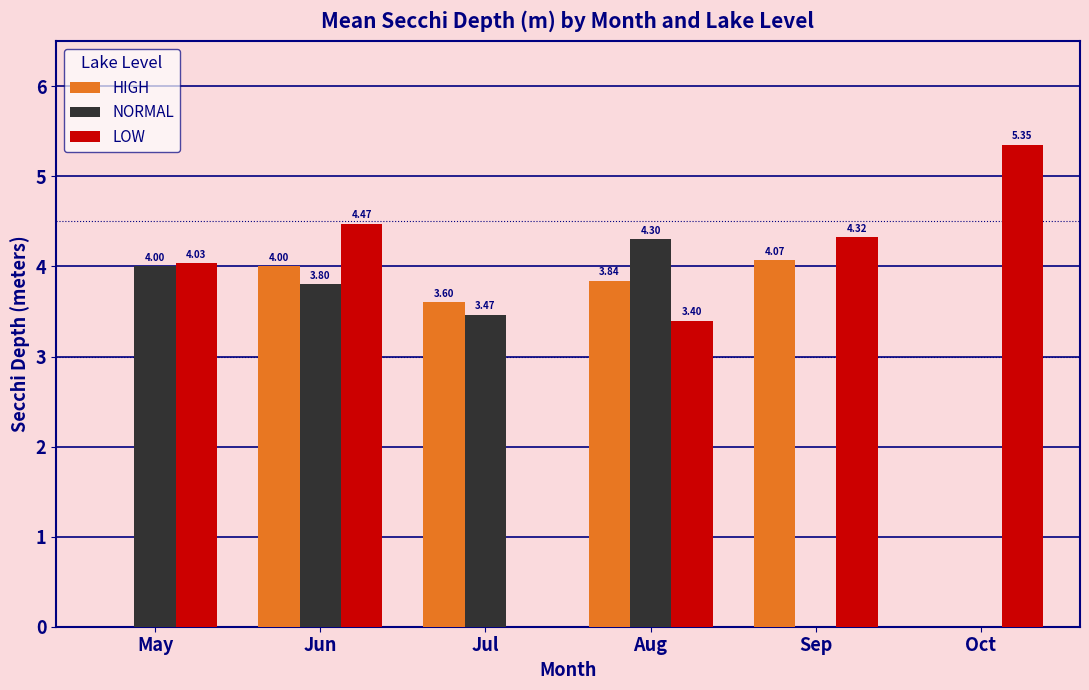

At which category is the sum across all series the highest?

Jun